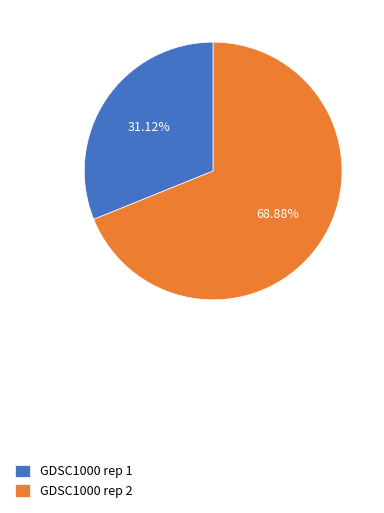

To the nearest percent, what is the average slice percentage?

50%